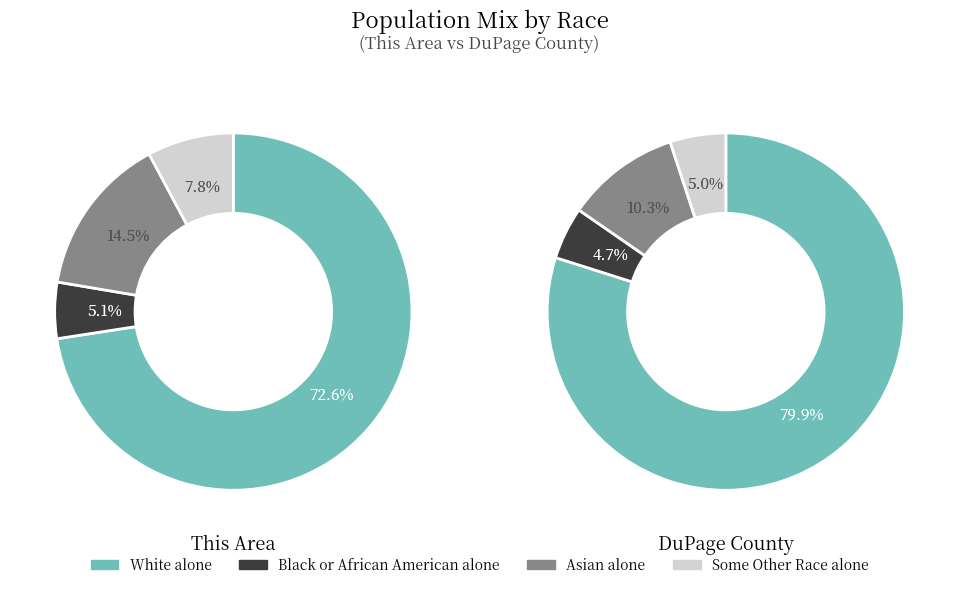

The This Area slice represents 18% of the pie. True or false?

False